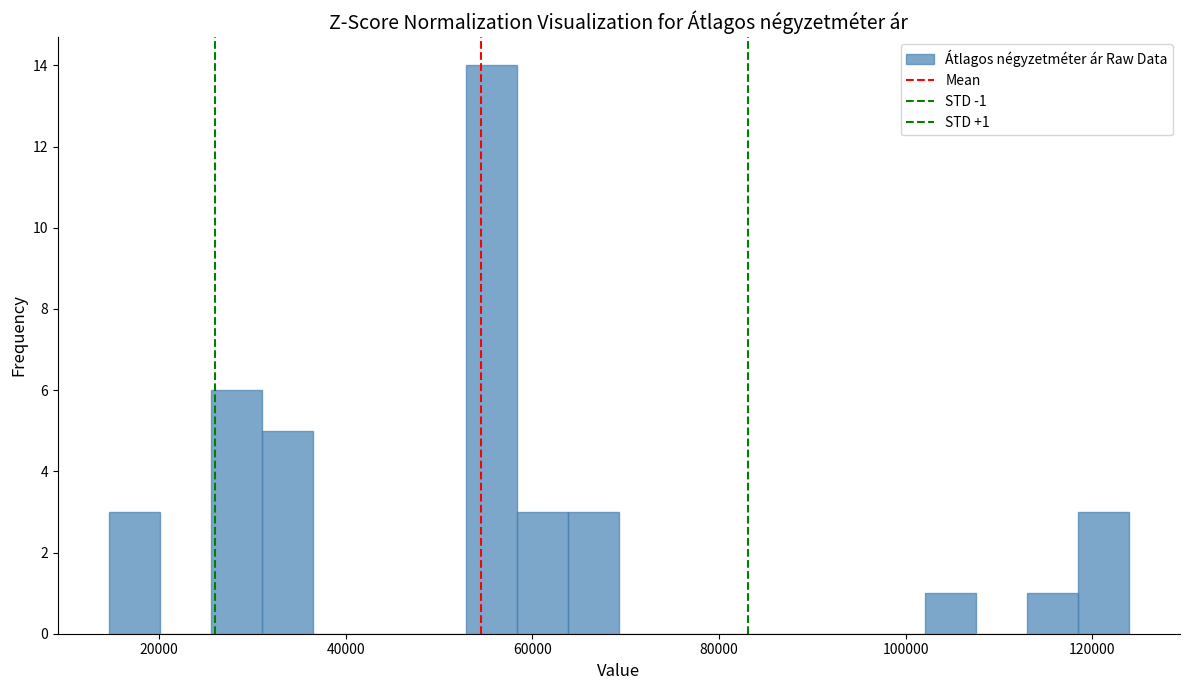

Around what value on the x-axis is the tallest bar? Give the approximate position of its centre, as read against the axis.

56000